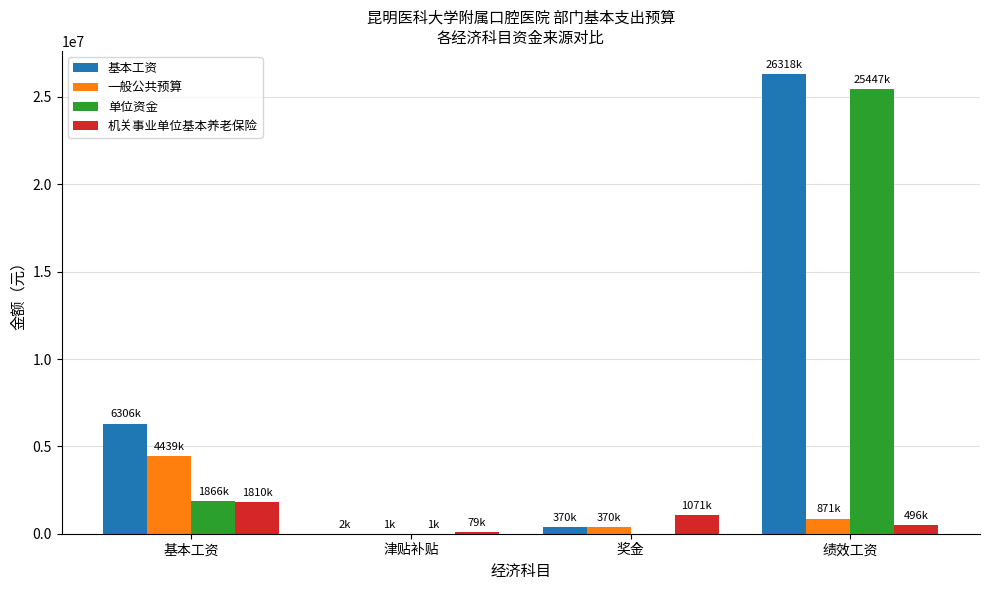

Between 奖金 and 绩效工资, which series saw the biggest shift?

基本工资